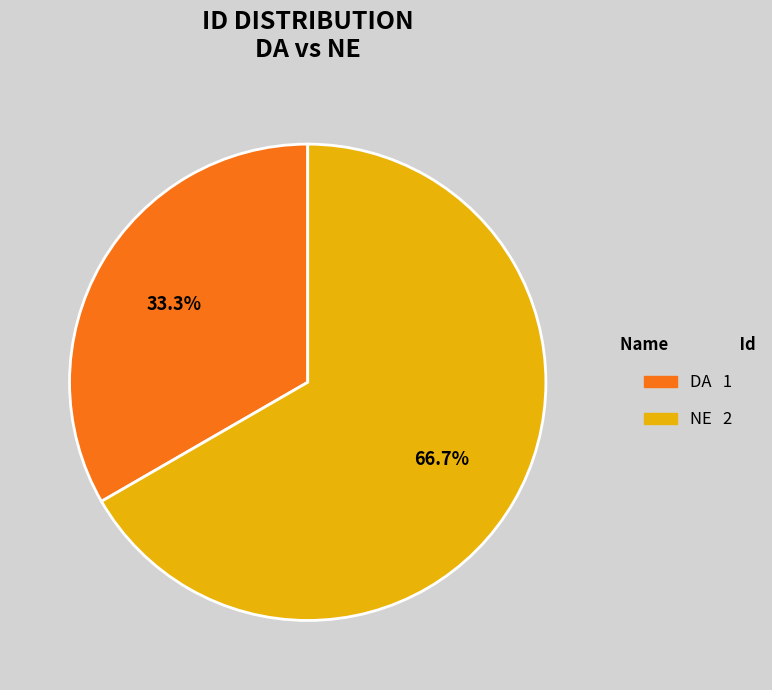

Is NE the majority of the pie?

Yes